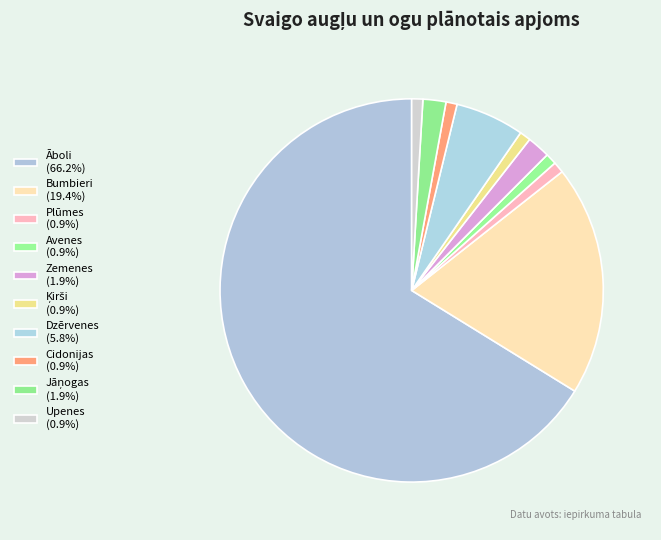

The Jāņogas slice represents 2% of the pie. True or false?

True